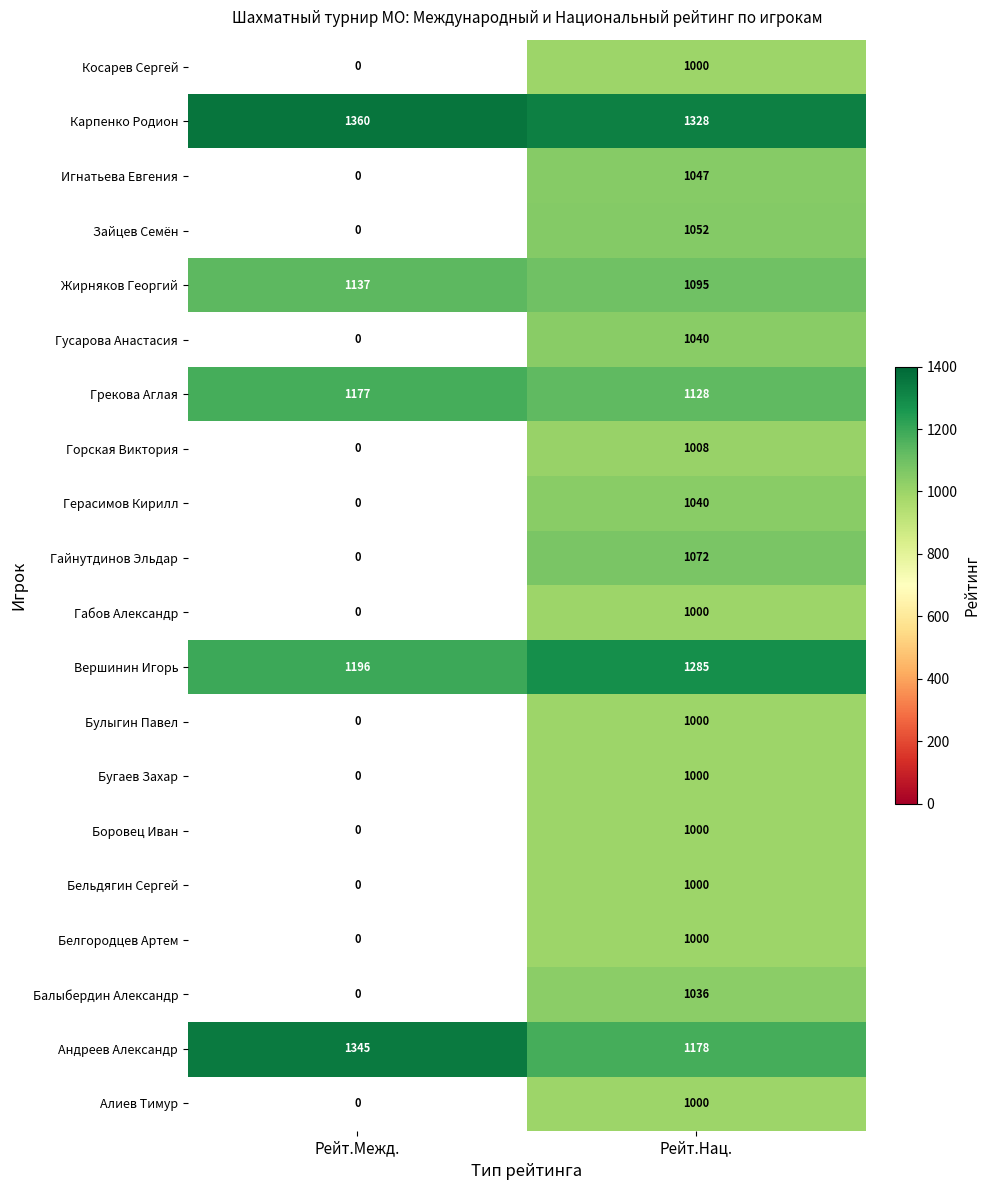

What is the spread (max minus min) of values at Рейт.Нац.?

328